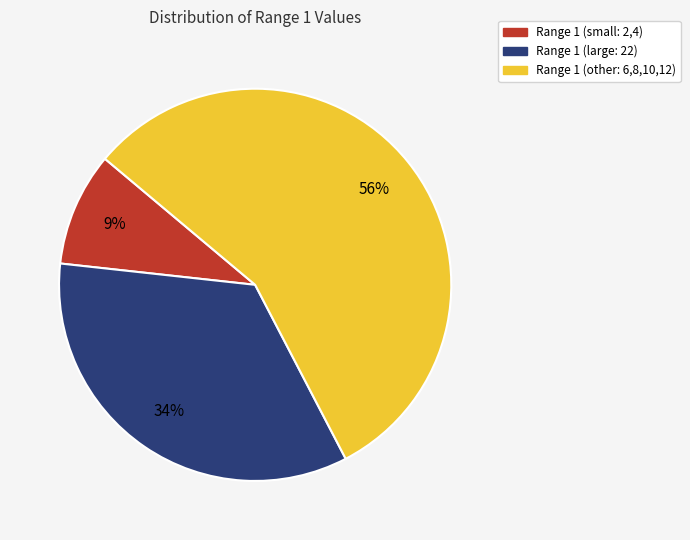

Is there a majority slice in this chart?

Yes